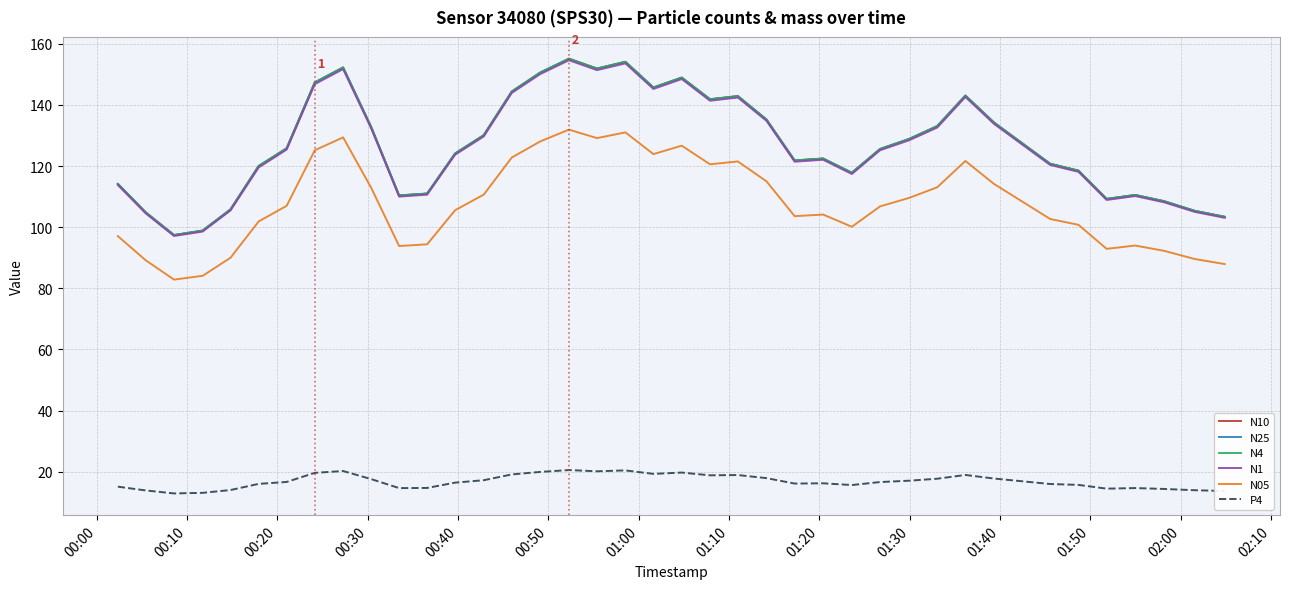

Which series has the widest spread of values?

N10